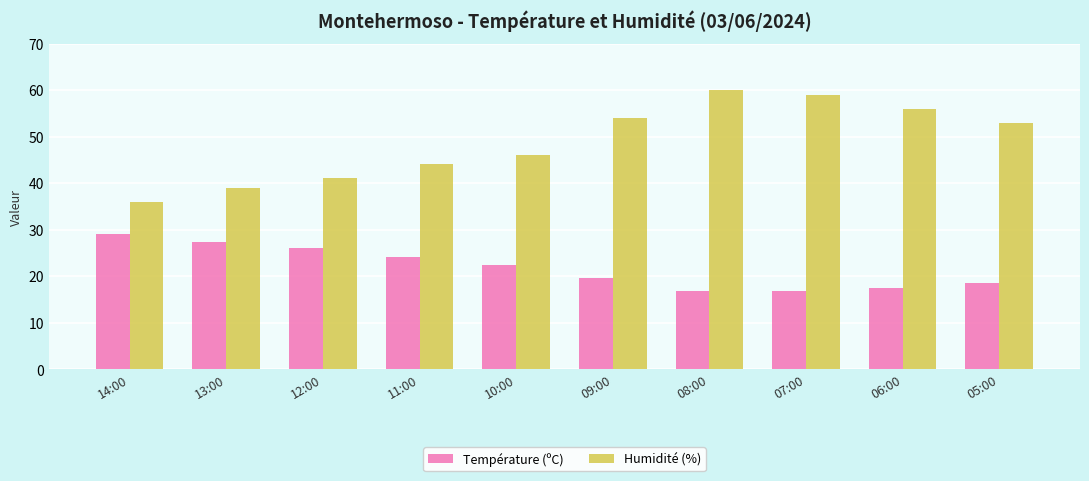

How many bars are there in each group?

2